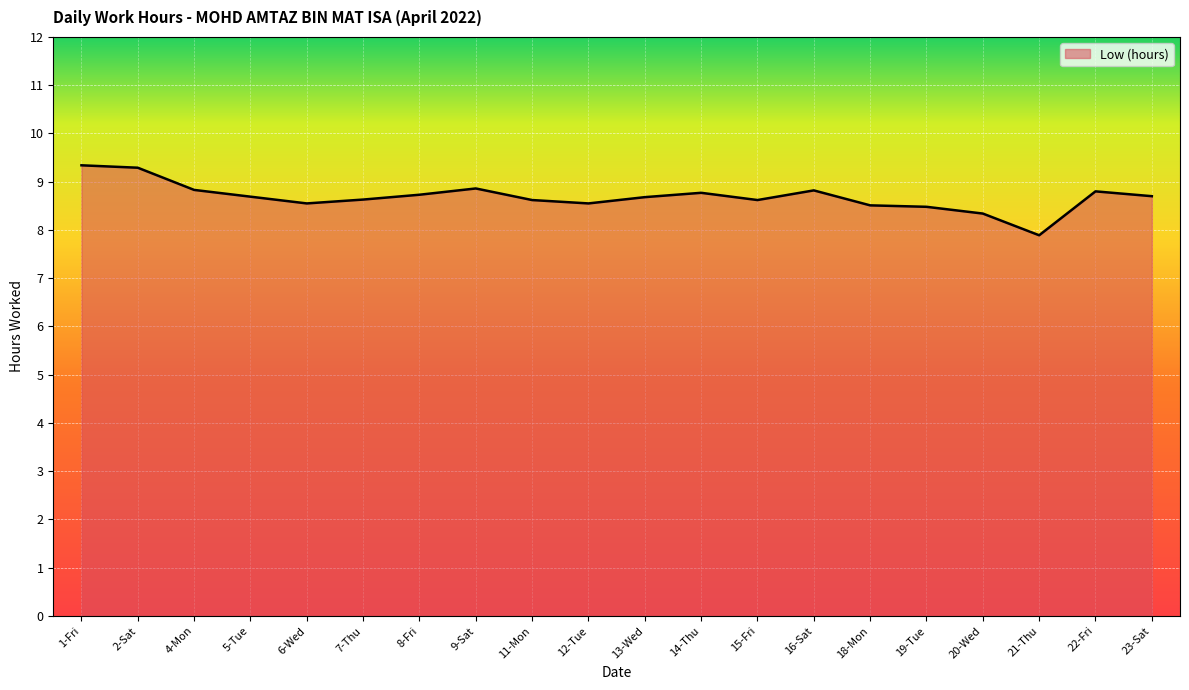

What is the difference between the maximum and minimum values?

1.5